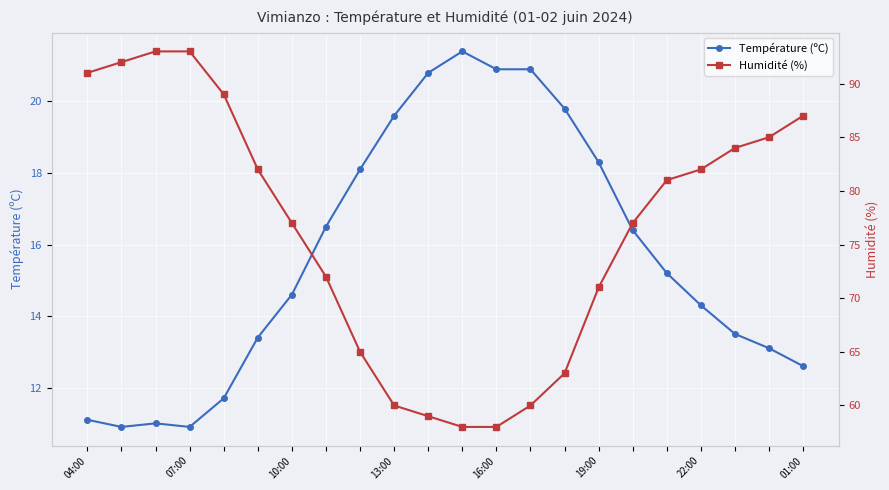

True or false: Température (ºC) and Humidité (%) cross at least once.

False